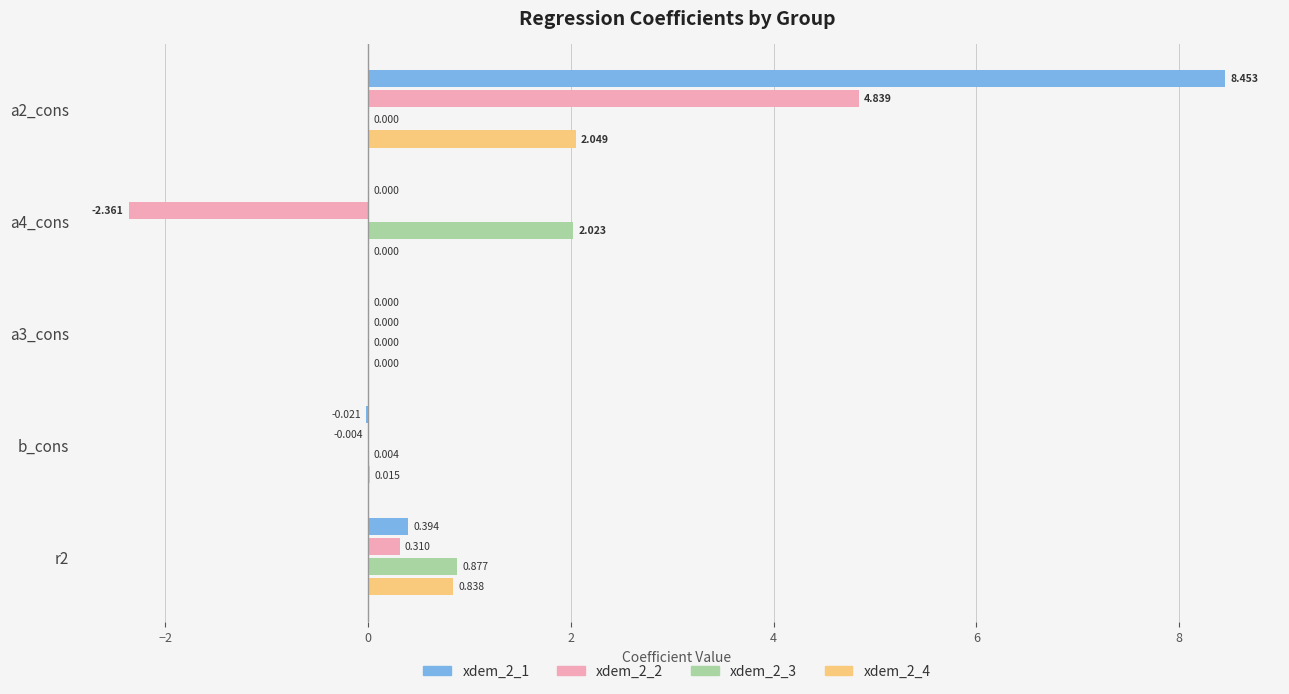

At which category does the chart reach its peak across all series?

a2_cons